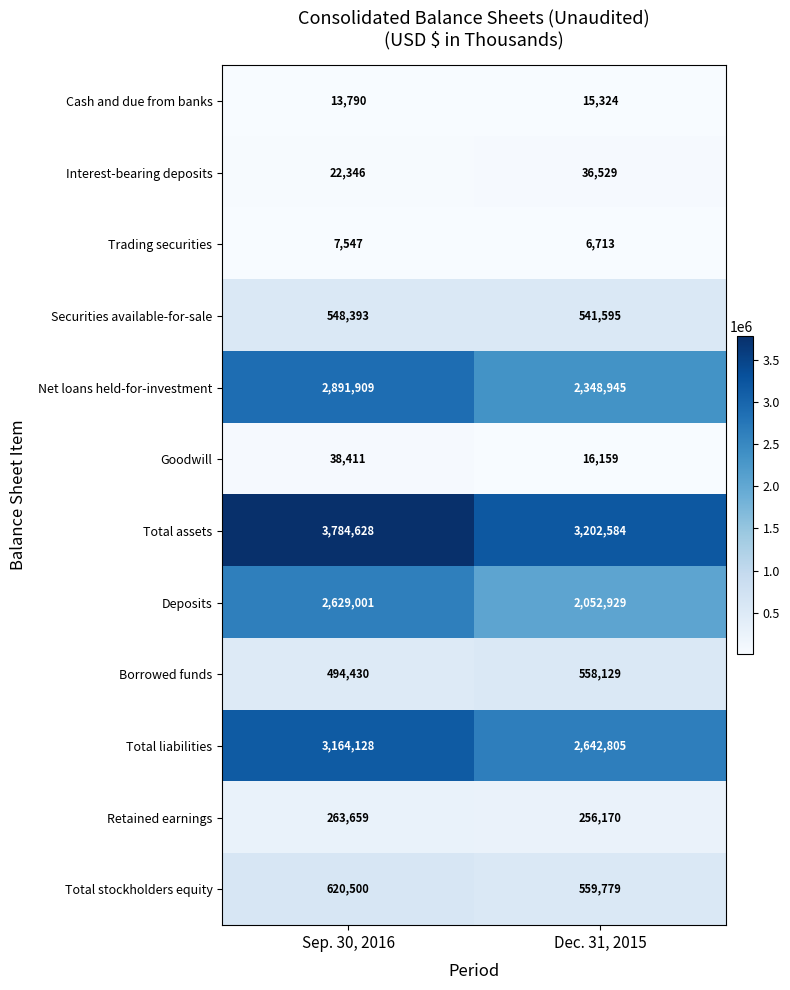

Which series has the largest range (max minus min)?

Total assets